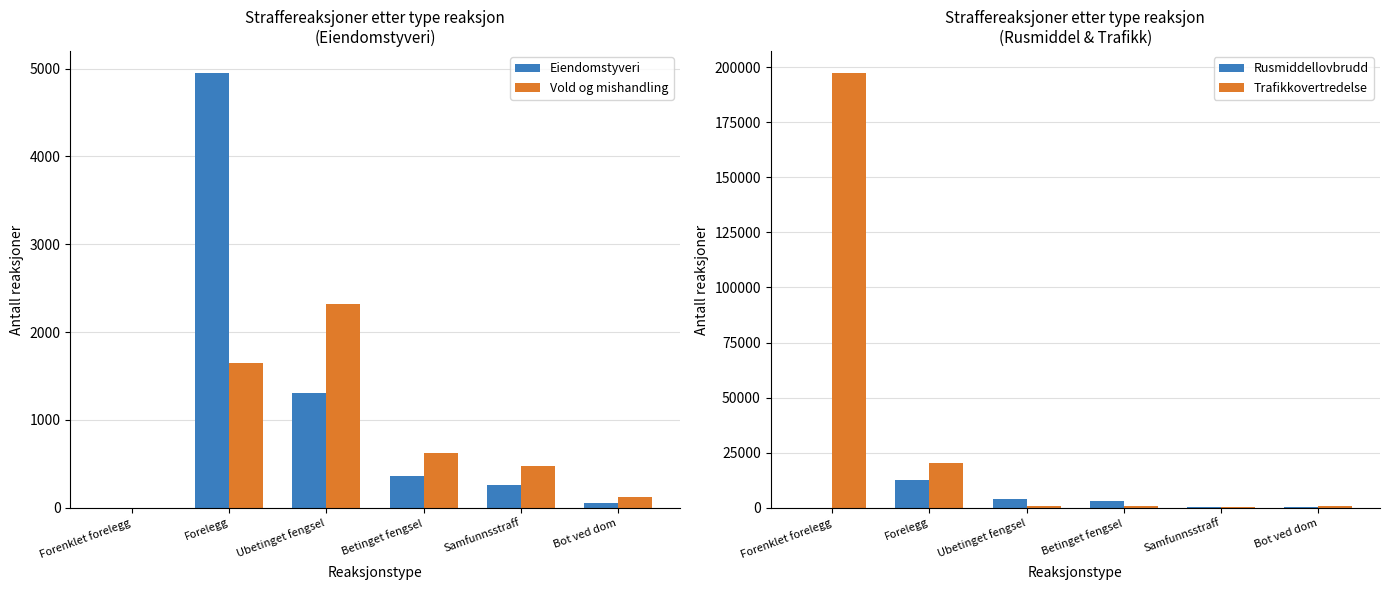

Which series changed the most between Forelegg and Betinget fengsel?

Trafikkovertredelse